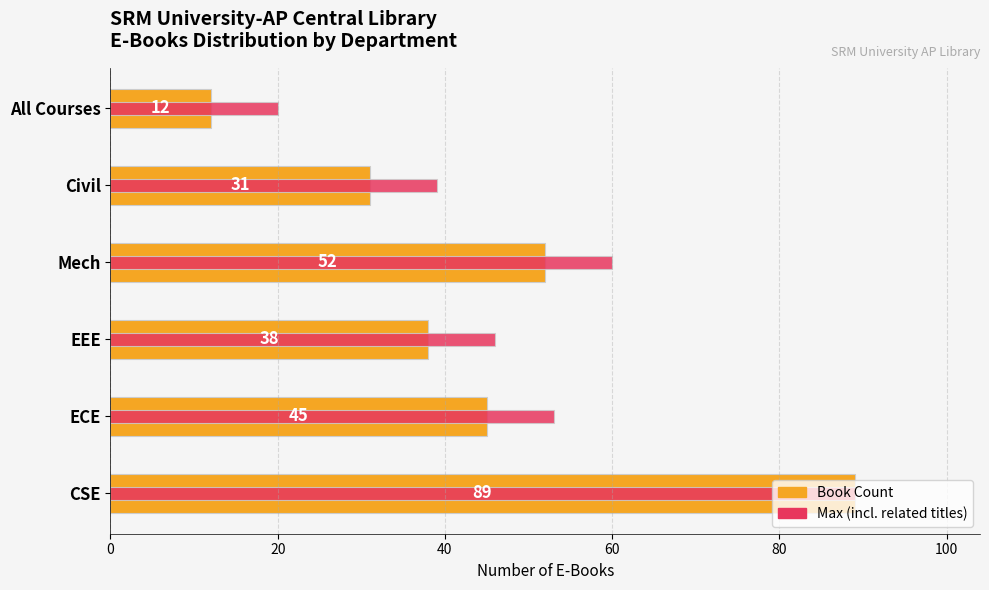

At how many categories does at least one series exceed 66?

1